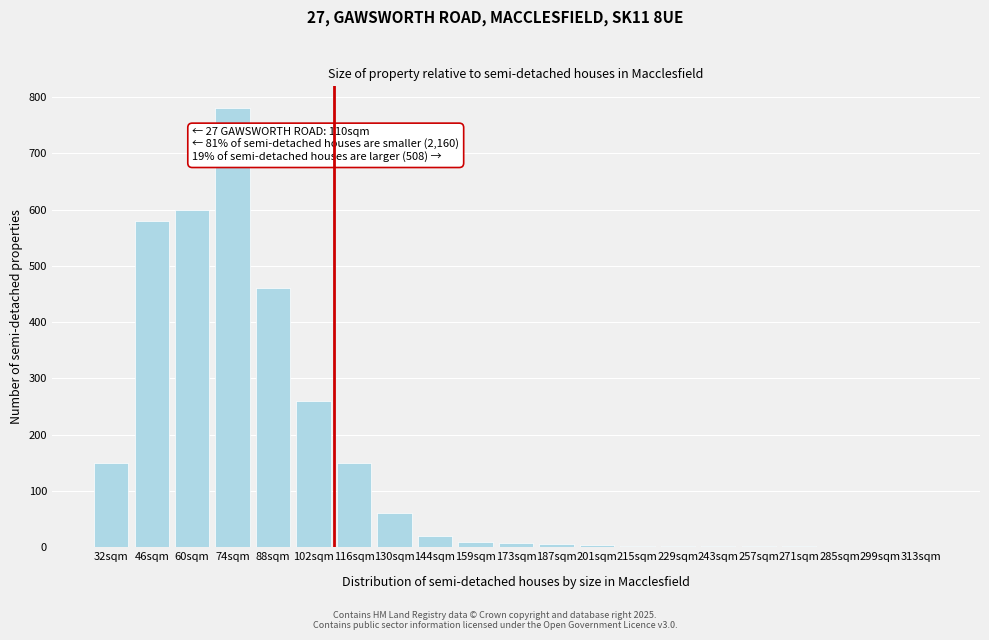

Is it true that the value at 46sqm is 580?

True